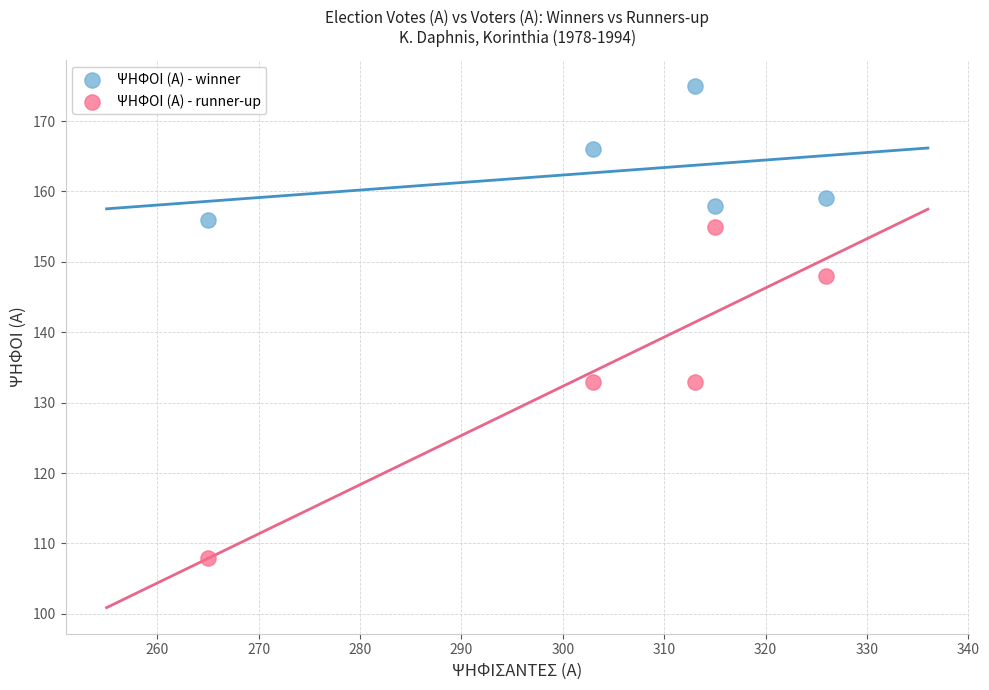

Across all series, what Y value is closest to 141?

148